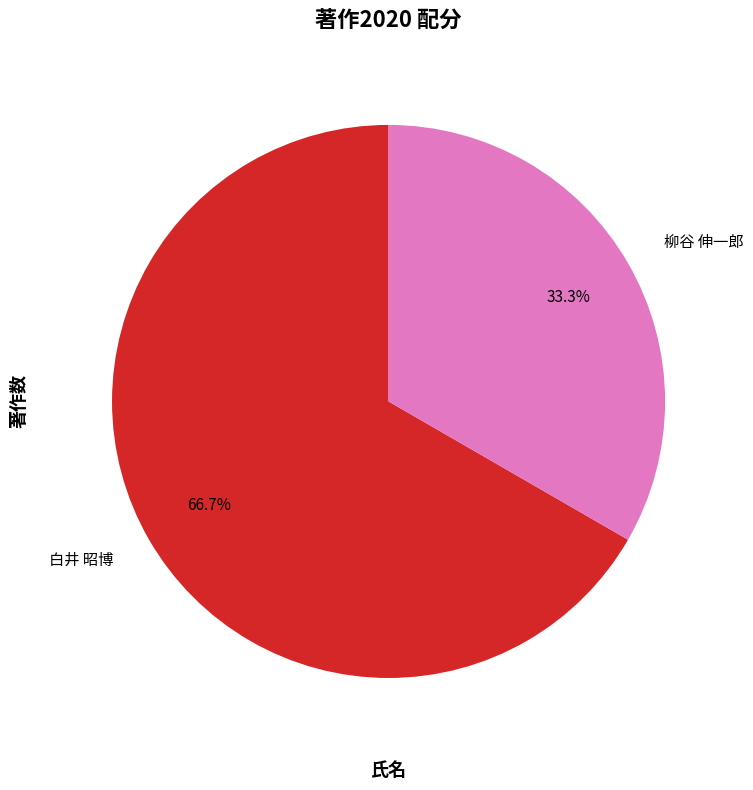

Which slice represents more than half of the pie?

白井 昭博